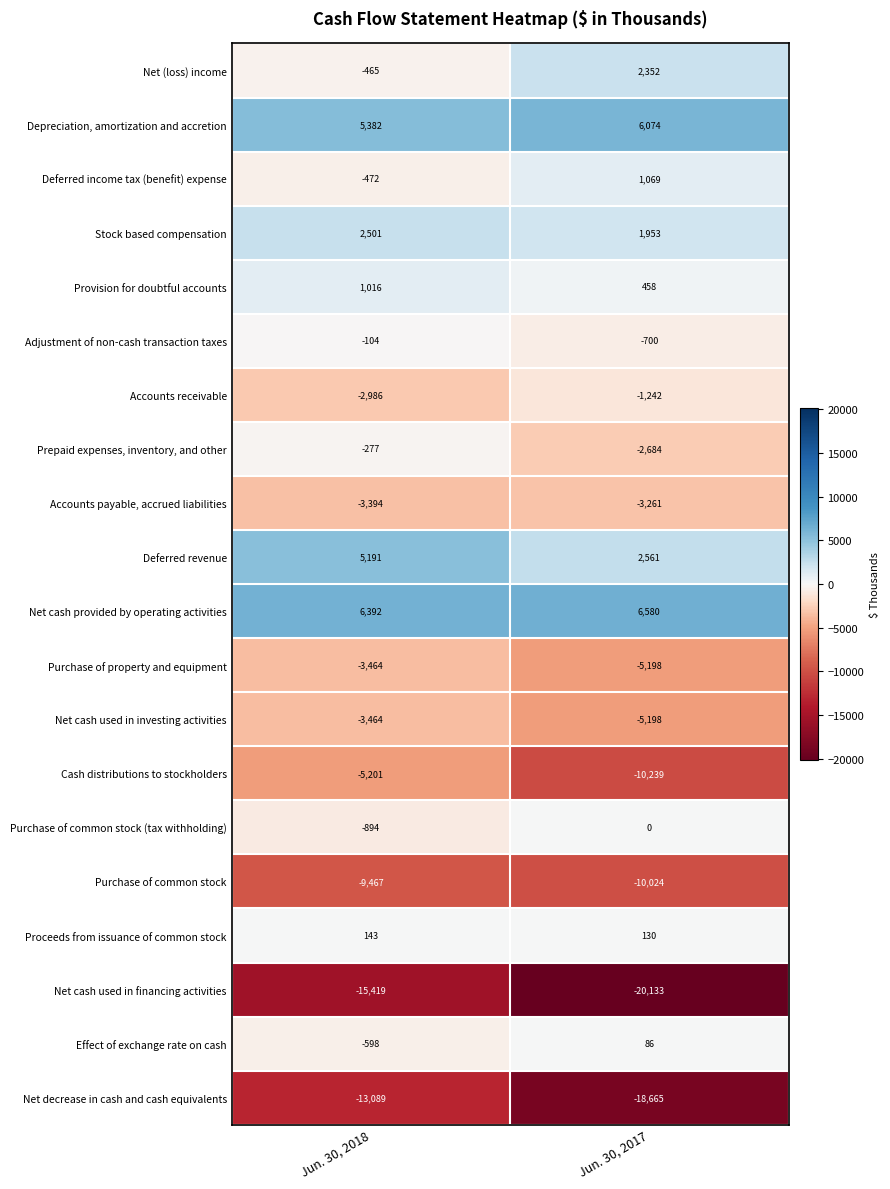

What is the sum of the Net cash used in investing activities values at Jun. 30, 2018 and Jun. 30, 2017?

-8662